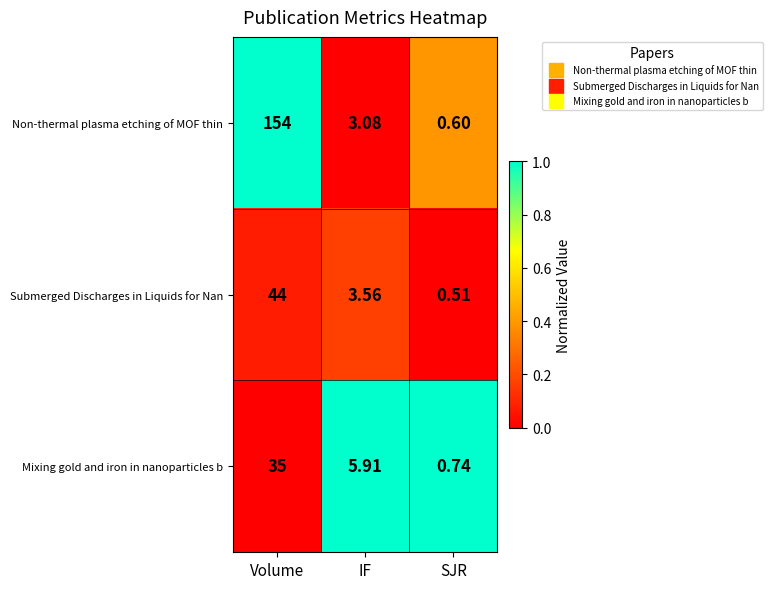

At which label is Non-thermal plasma etching of MOF thin closest to 77?

IF